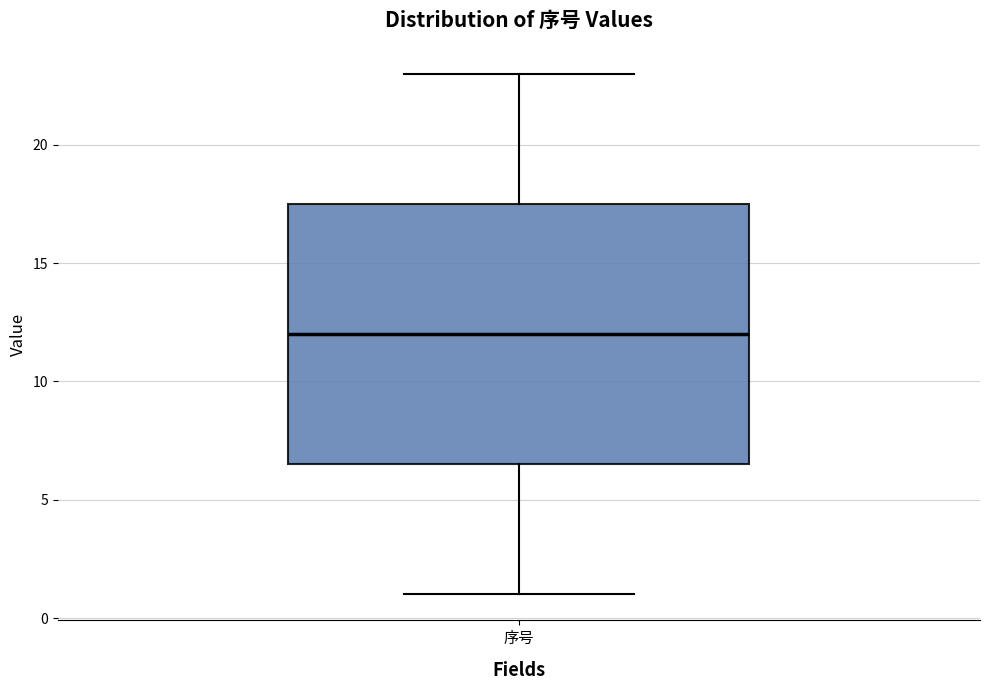

Where does the upper whisker of the box for 序号 end on the y-axis? The values are not printed on the chart, so give them approximately, as read against the axis.

23.0